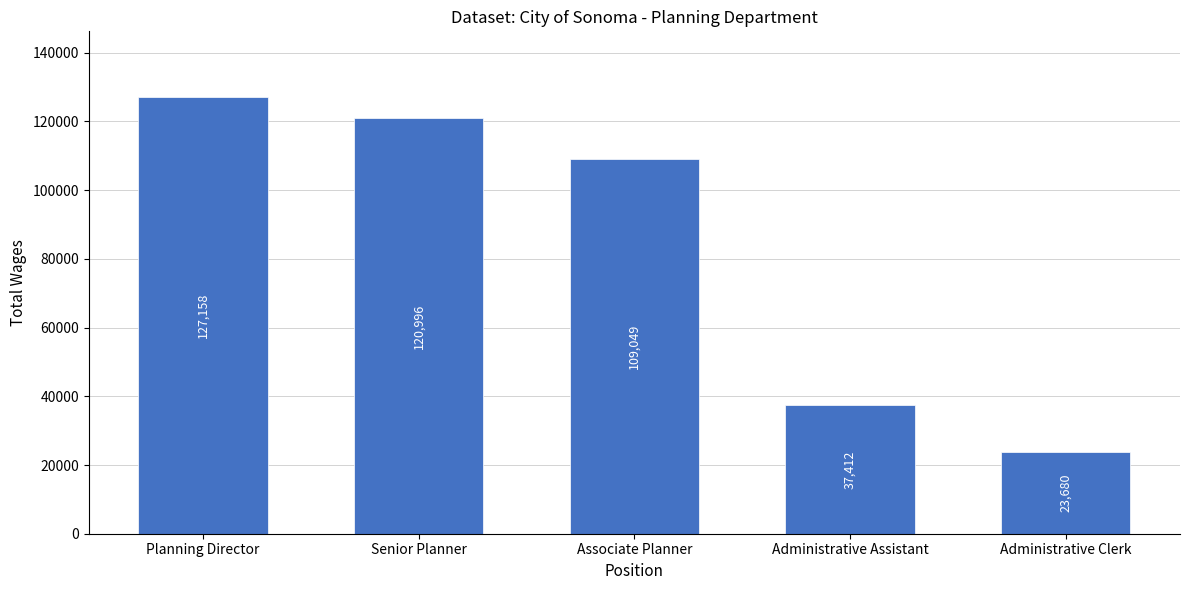

What is the smallest value displayed?

23680